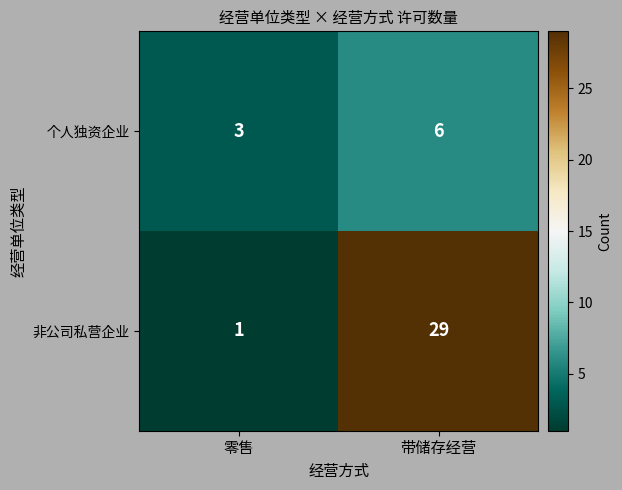

Between 零售 and 带储存经营, which series saw the biggest shift?

非公司私营企业